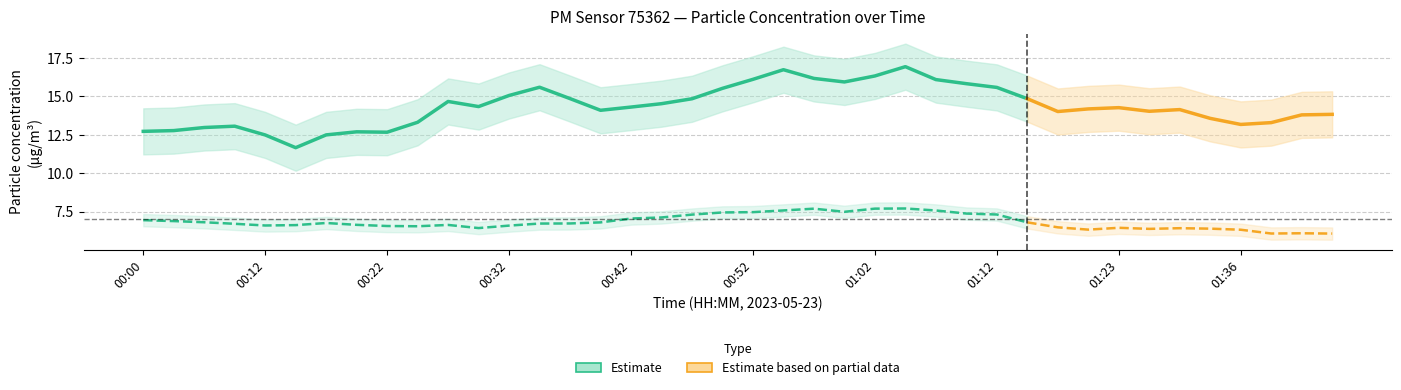

What is the value of the P2 point at the 34th from the left?

6.7